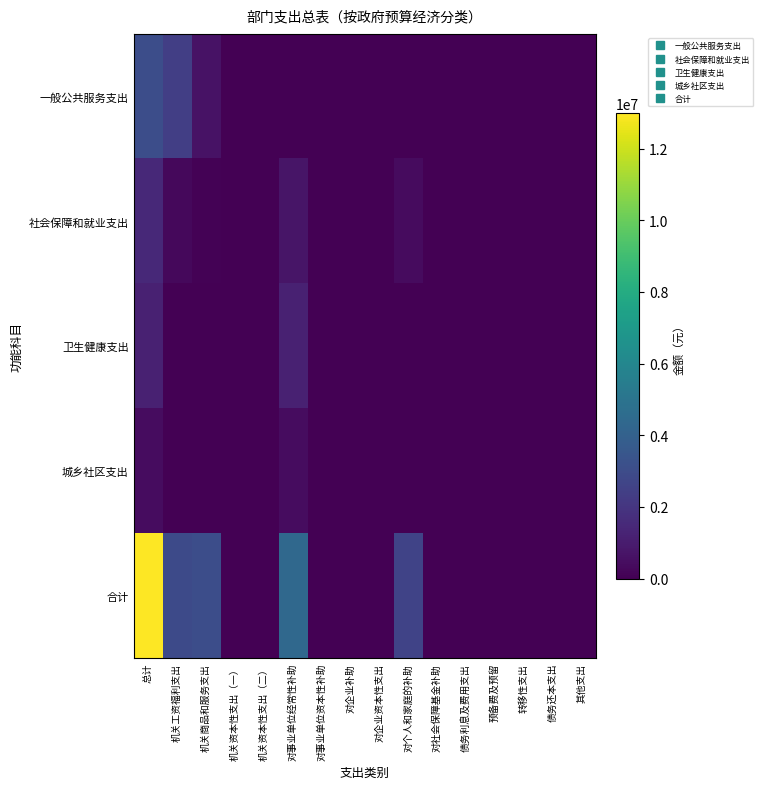

Reading left to right, list all the values displayed in this chart.

一般公共服务支出: 总计=3058519.5	机关工资福利支出=2403539.5	机关商品和服务支出=611000.0	机关资本性支出（一）=0.0	机关资本性支出（二）=0.0	对事业单位经常性补助=0.0	对事业单位资本性补助=0.0	对企业补助=0.0	对企业资本性支出=0.0	对个人和家庭的补助=43980.0	对社会保障基金补助=0.0	债务利息及费用支出=0.0	预备费及预留=0.0	转移性支出=0.0	债务还本支出=0.0	其他支出=0.0
社会保障和就业支出: 总计=1504014.1	机关工资福利支出=299264.5	机关商品和服务支出=70000.0	机关资本性支出（一）=0.0	机关资本性支出（二）=0.0	对事业单位经常性补助=730749.6	对事业单位资本性补助=0.0	对企业补助=0.0	对企业资本性支出=0.0	对个人和家庭的补助=404000.0	对社会保障基金补助=0.0	债务利息及费用支出=0.0	预备费及预留=0.0	转移性支出=0.0	债务还本支出=0.0	其他支出=0.0
卫生健康支出: 总计=1198923.6	机关工资福利支出=0.0	机关商品和服务支出=0.0	机关资本性支出（一）=0.0	机关资本性支出（二）=0.0	对事业单位经常性补助=1198923.6	对事业单位资本性补助=0.0	对企业补助=0.0	对企业资本性支出=0.0	对个人和家庭的补助=0.0	对社会保障基金补助=0.0	债务利息及费用支出=0.0	预备费及预留=0.0	转移性支出=0.0	债务还本支出=0.0	其他支出=0.0
城乡社区支出: 总计=417905.2	机关工资福利支出=0.0	机关商品和服务支出=0.0	机关资本性支出（一）=0.0	机关资本性支出（二）=0.0	对事业单位经常性补助=417905.2	对事业单位资本性补助=0.0	对企业补助=0.0	对企业资本性支出=0.0	对个人和家庭的补助=0.0	对社会保障基金补助=0.0	债务利息及费用支出=0.0	预备费及预留=0.0	转移性支出=0.0	债务还本支出=0.0	其他支出=0.0
合计: 总计=12985381.5	机关工资福利支出=2927252.4	机关商品和服务支出=3093241.2	机关资本性支出（一）=0.0	机关资本性支出（二）=0.0	对事业单位经常性补助=4366908.0	对事业单位资本性补助=0.0	对企业补助=0.0	对企业资本性支出=0.0	对个人和家庭的补助=2597980.0	对社会保障基金补助=0.0	债务利息及费用支出=0.0	预备费及预留=0.0	转移性支出=0.0	债务还本支出=0.0	其他支出=0.0